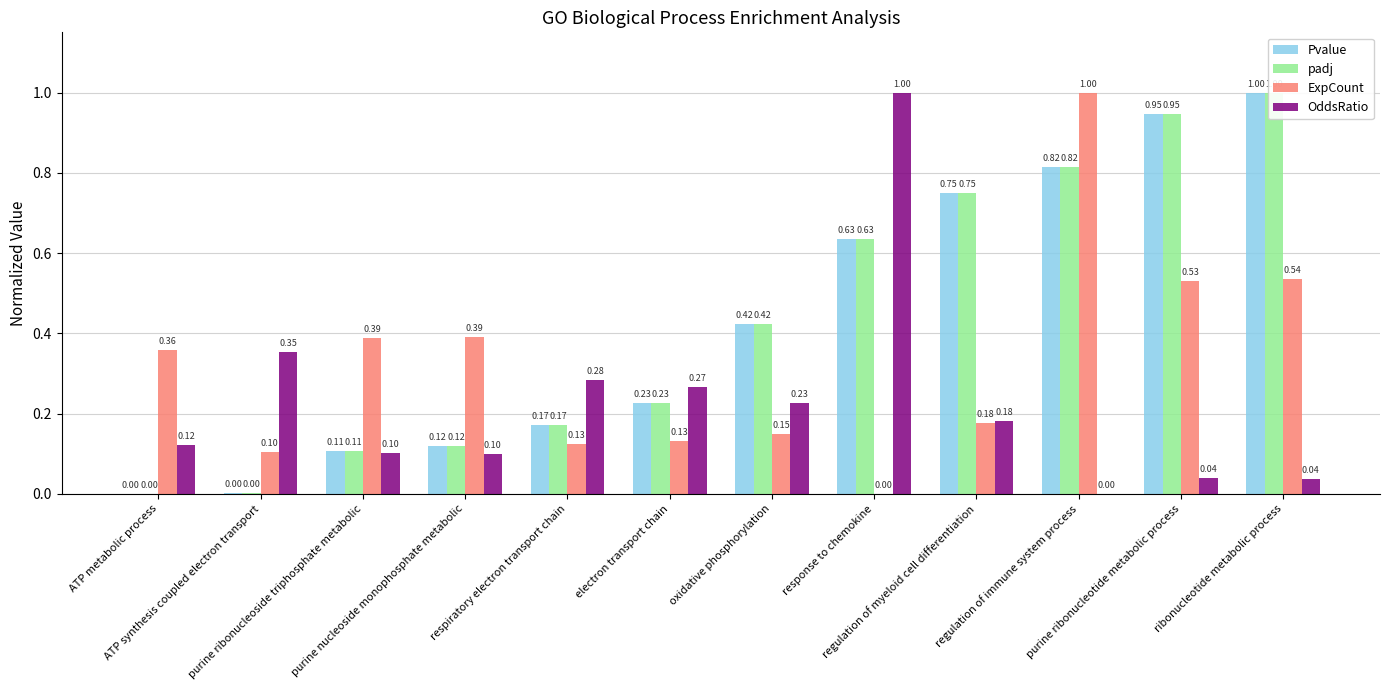

What is the difference between the second highest and second lowest values in the Pvalue series?

0.9